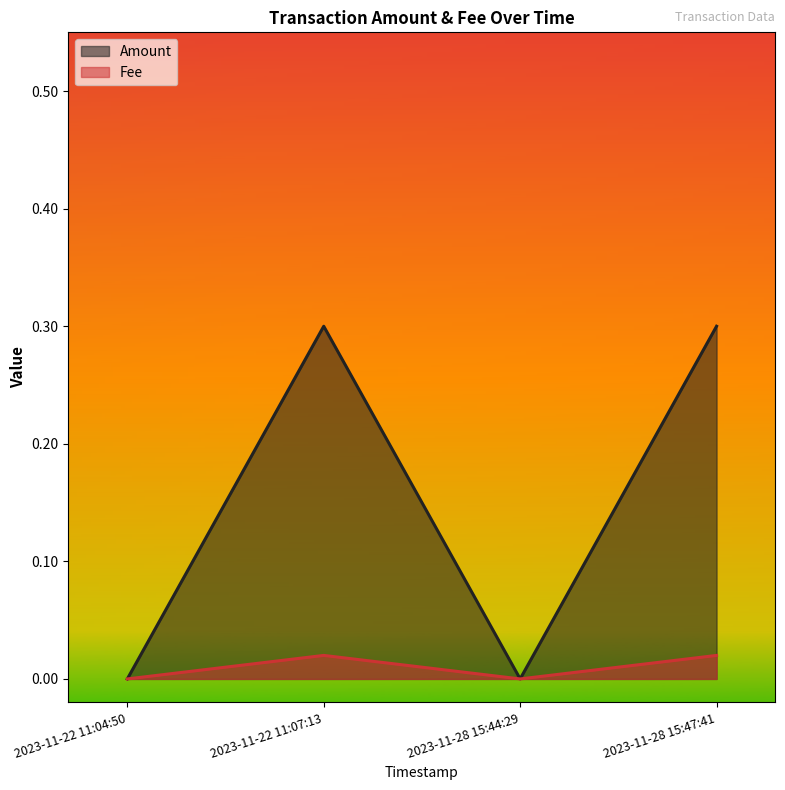

True or false: Amount has more than 0 interior local peaks.

True